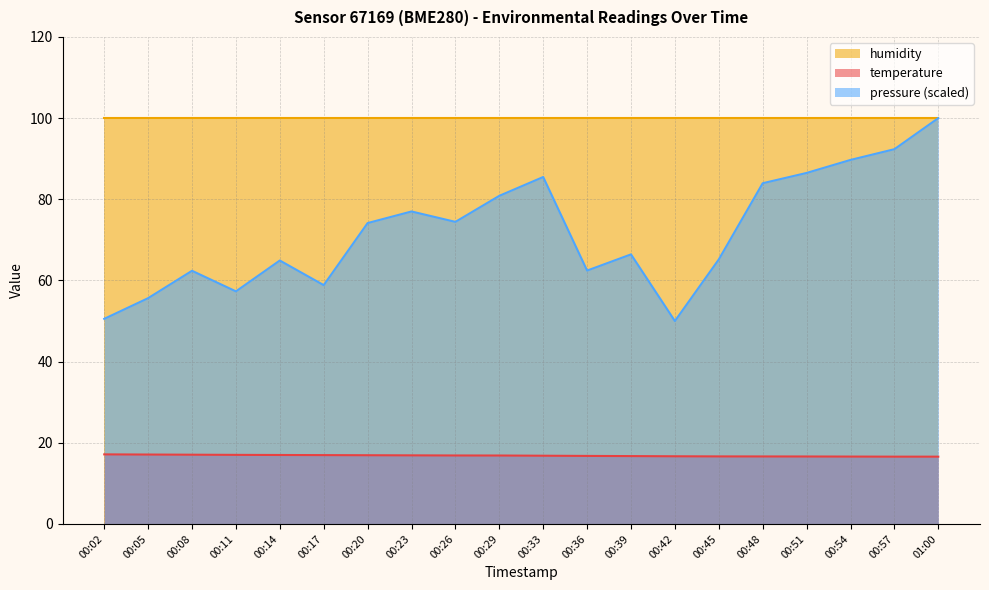

What position from the right is 00:57?

2